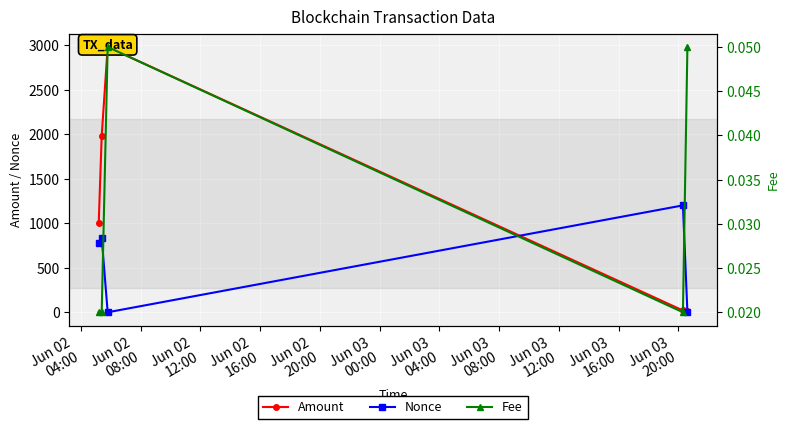

In Nonce, how many points are lower than both neighbors (excluding endpoints)?

1